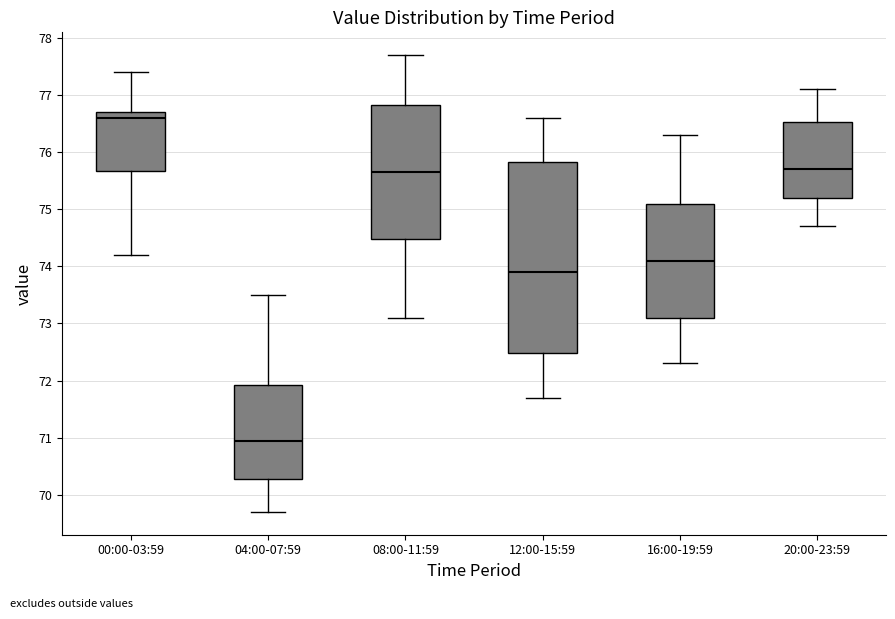

Which box has the lowest median line?

04:00-07:59